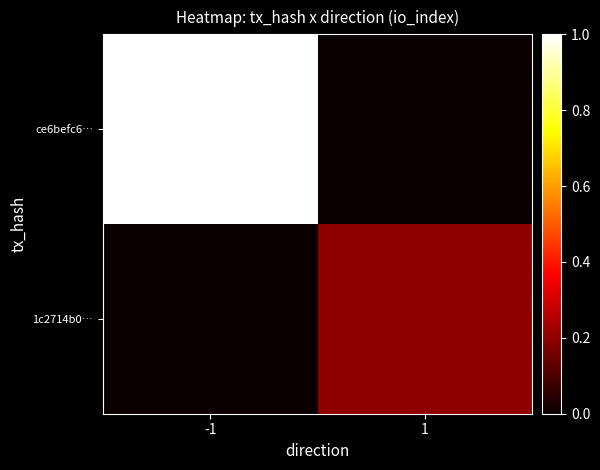

Reading left to right, what are all the values shown in this chart?

ce6befc6…: -1=1.0	1=0.0
1c2714b0…: -1=0.0	1=0.2